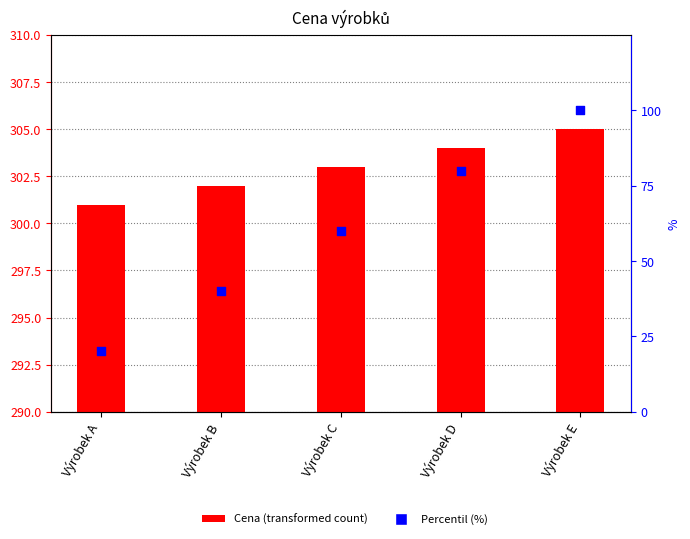

Which series reaches the maximum Y coordinate?

Cena